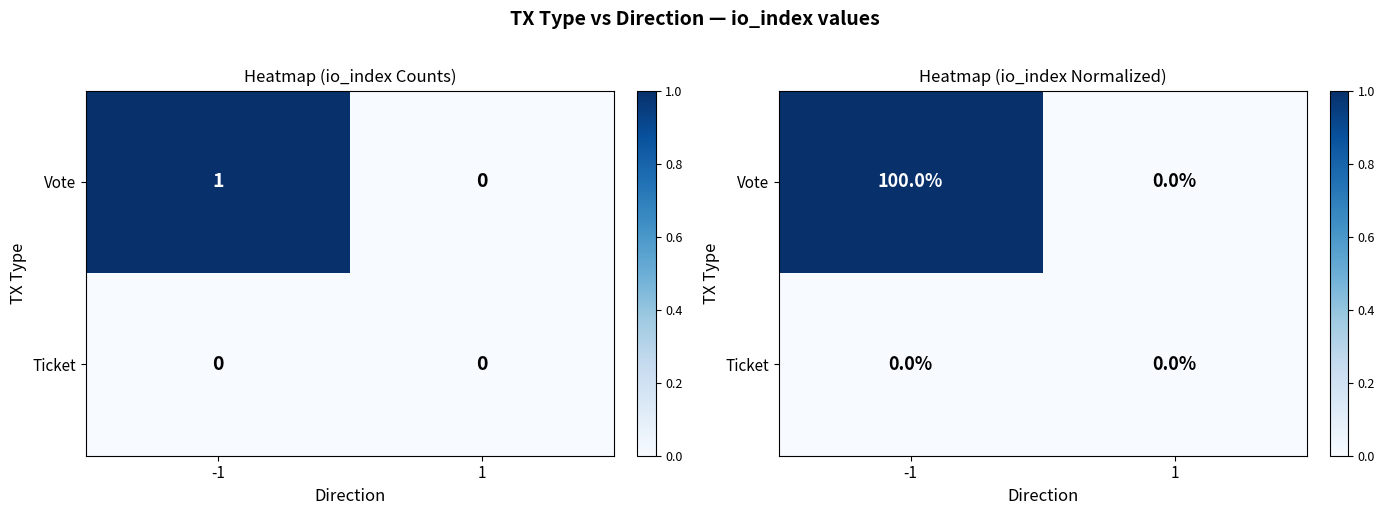

Rank the series at 1 from highest to lowest value.

Vote, Ticket